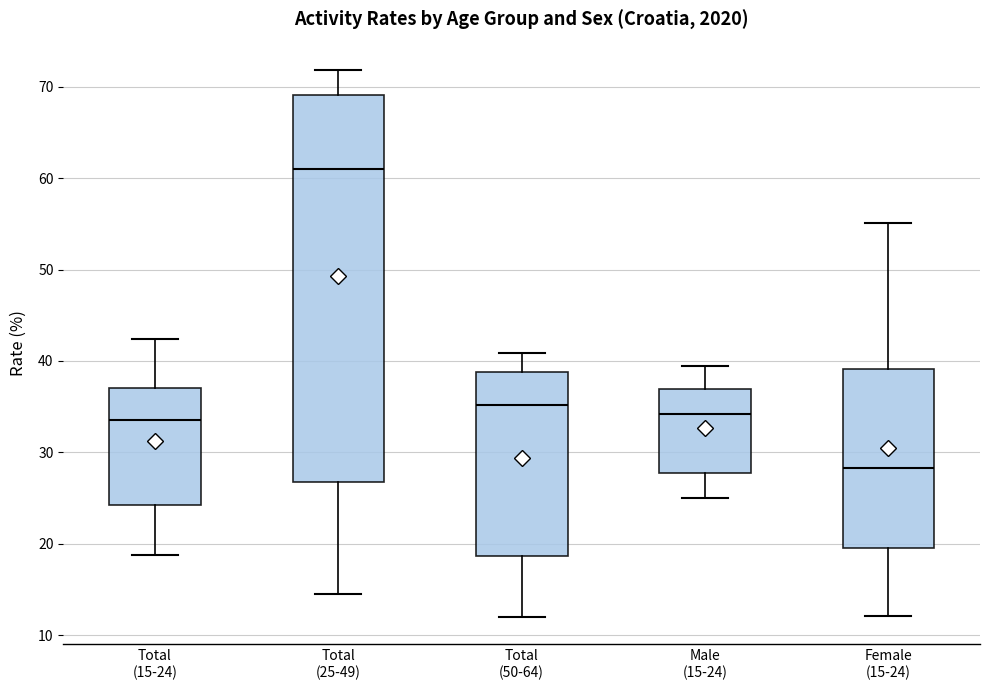

Reading left to right, read every box against the y-axis: the position of its median line, the range the box covers, and the ends of its whiskers. The values are not printed on the chart, so give them approximately, as read against the axis.

Total (15-24): median 34, box 24 to 37, whiskers 19 to 42
Total (25-49): median 61, box 27 to 69, whiskers 14 to 72
Total (50-64): median 35, box 19 to 39, whiskers 12 to 41
Male (15-24): median 34, box 28 to 37, whiskers 25 to 39
Female (15-24): median 28, box 20 to 39, whiskers 12 to 55